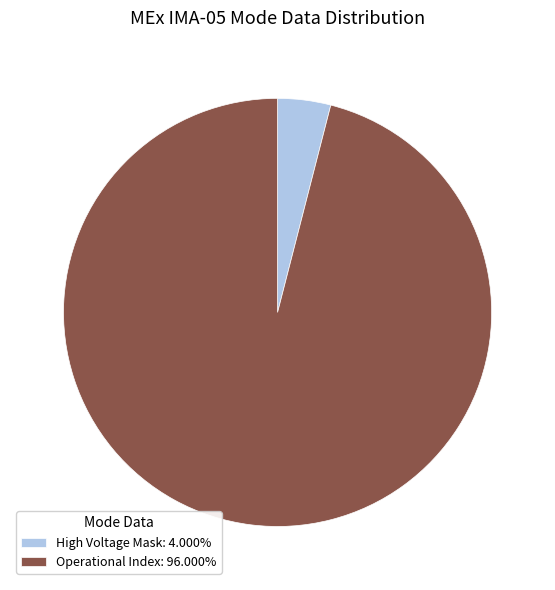

How many slices are in this pie chart?

2